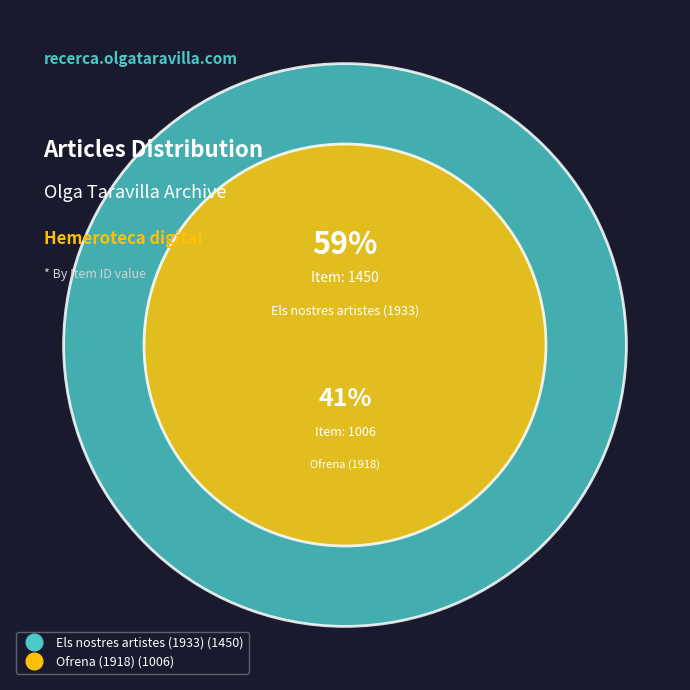

Is there a majority slice in this chart?

Yes